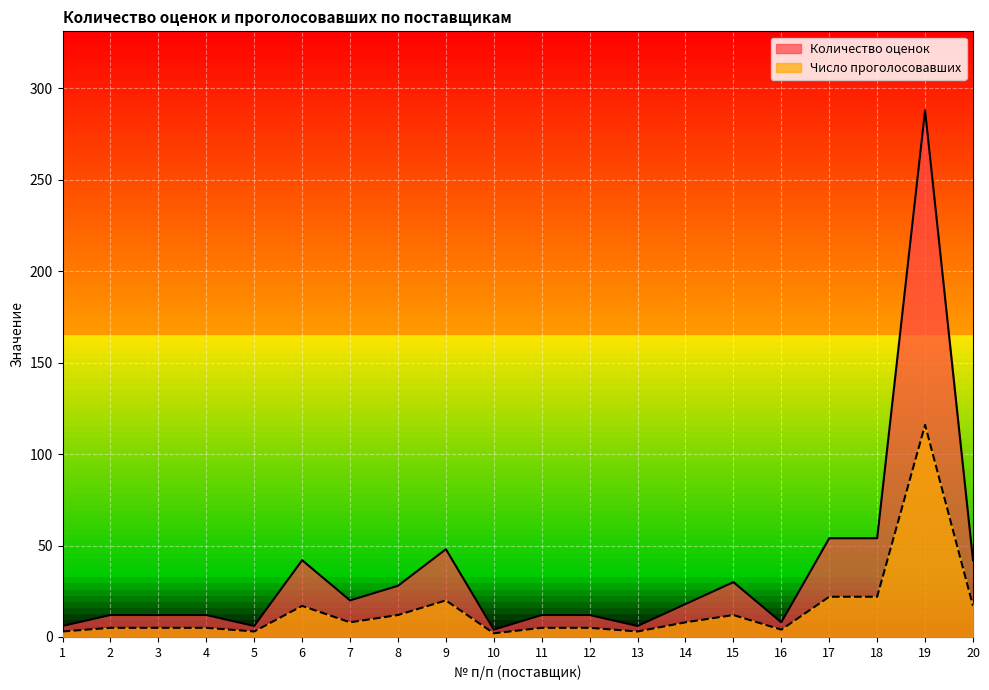

At which category does Число проголосовавших reach its first local valley?

5